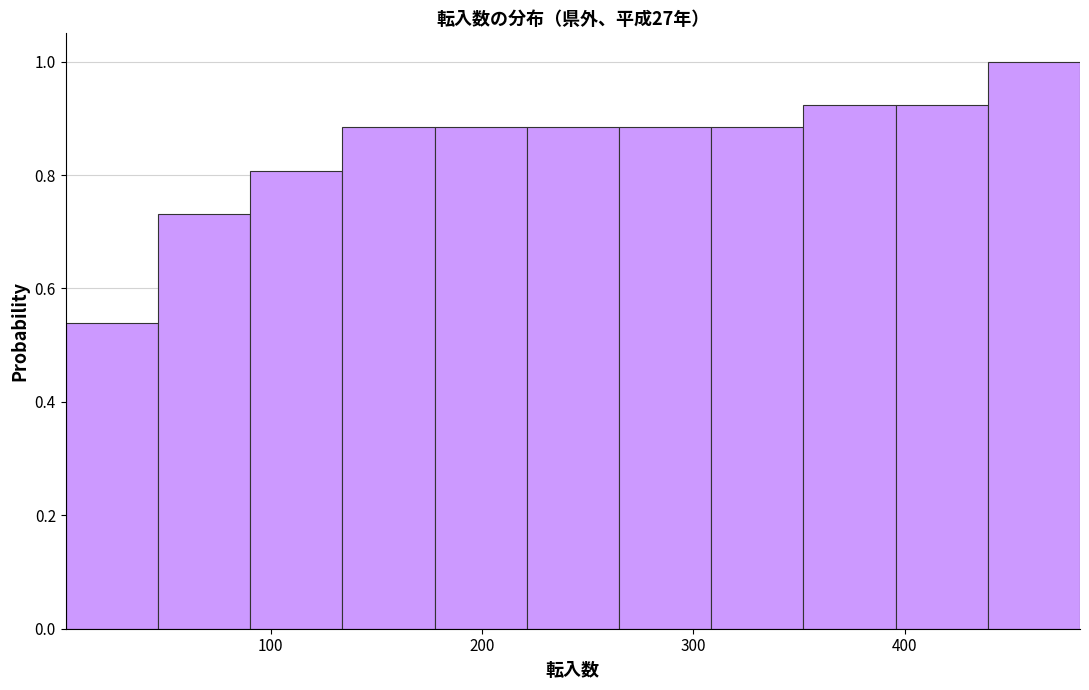

Reading left to right, transcribe this chart: for each bar, give the range it covers on the x-axis and its height. Neither the bar edges nor the heights are printed on the chart, so give them approximately, as read against the axes.

0 to 50: 0.54
50 to 90: 0.74
90 to 130: 0.80
130 to 180: 0.88
180 to 220: 0.88
220 to 260: 0.88
260 to 310: 0.88
310 to 350: 0.88
350 to 400: 0.92
400 to 440: 0.92
440 to 480: 1.00